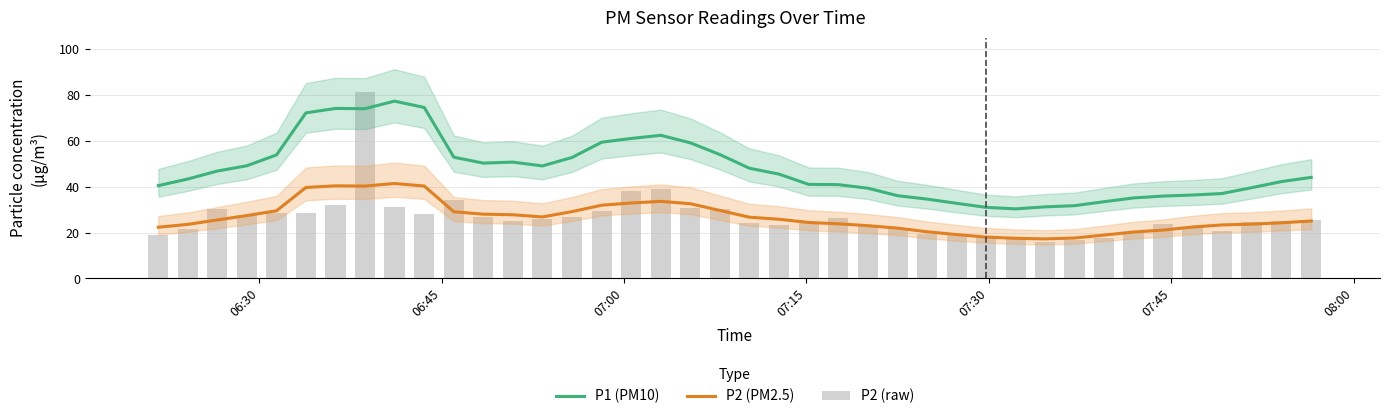

What is the difference between the maximum and minimum values in the P2 (raw) series?

65.2